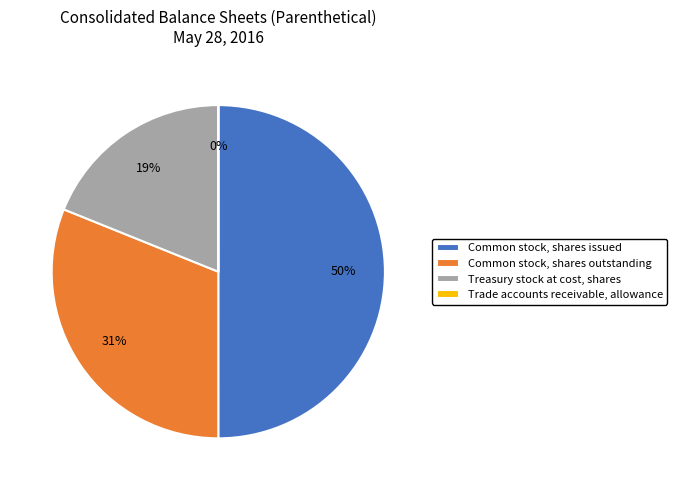

What is the largest slice in the pie chart?

Common stock, shares issued